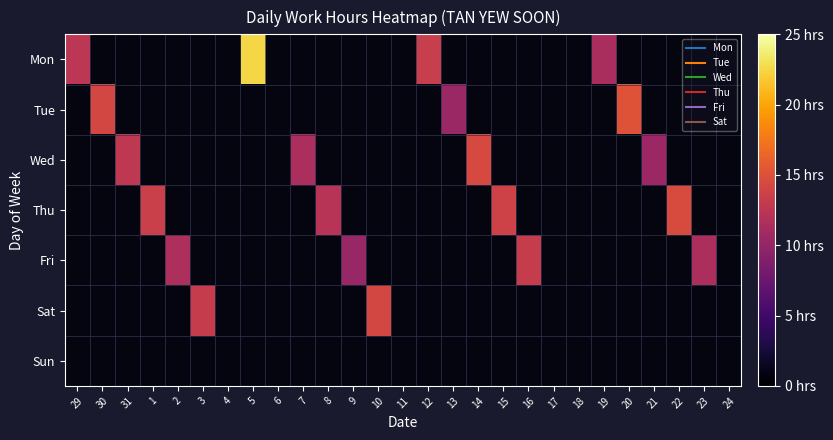

The value of Mon at 19 is 11.4. True or false?

True